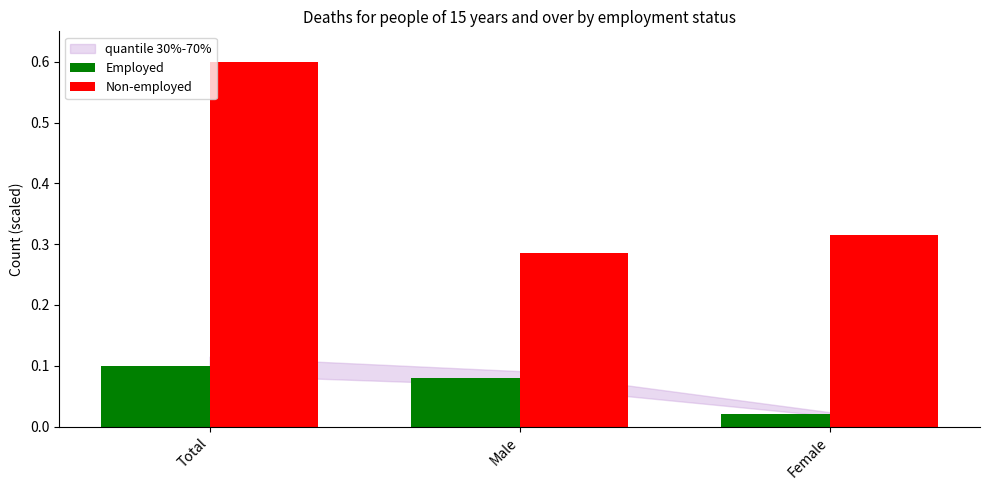

Which series has the largest range (max minus min)?

Non-employed